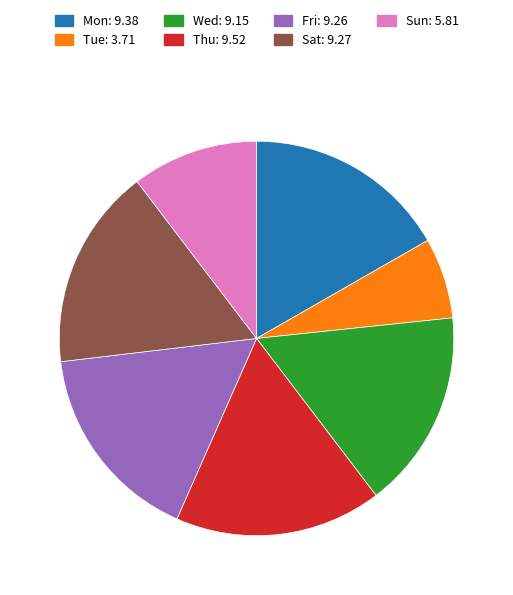

Is the sum of Tue: 3.71 and Mon: 9.38 greater than half?

No